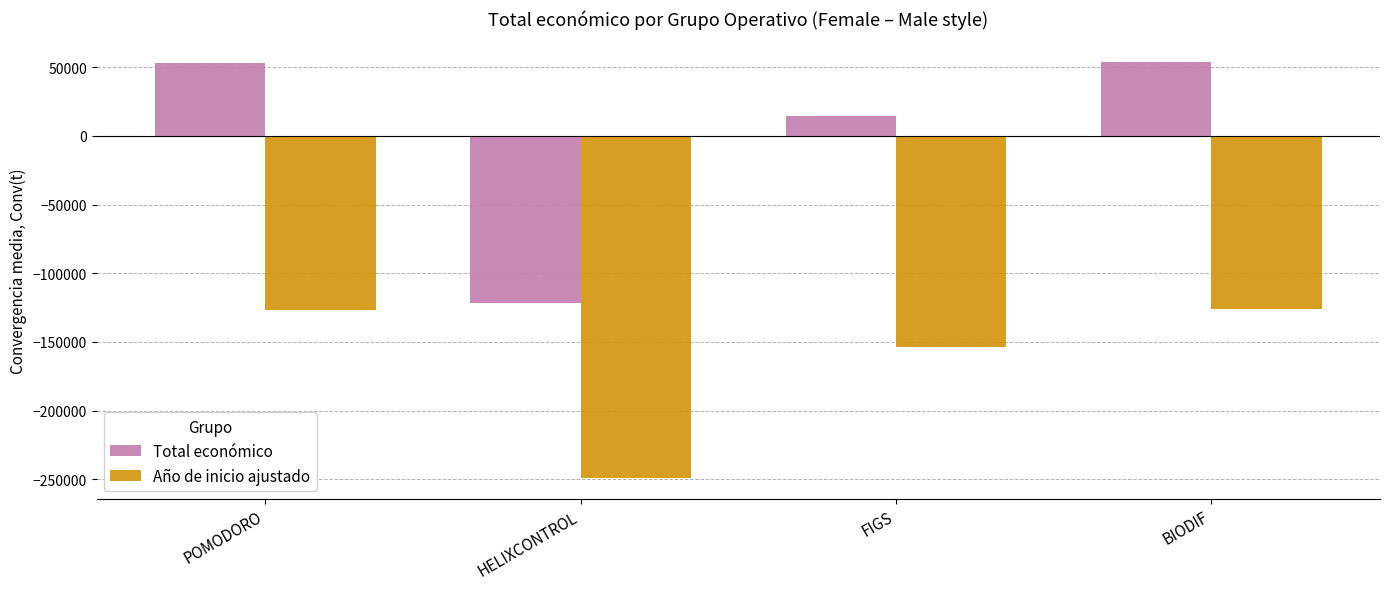

What position from the right is FIGS?

2